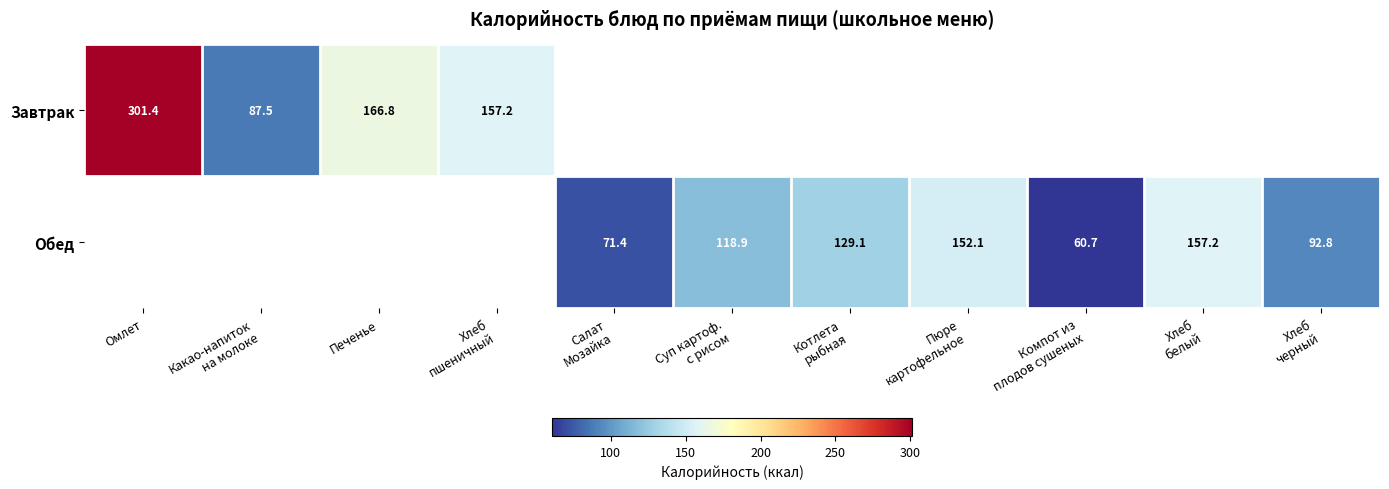

What is the minimum value shown in the chart?

60.7